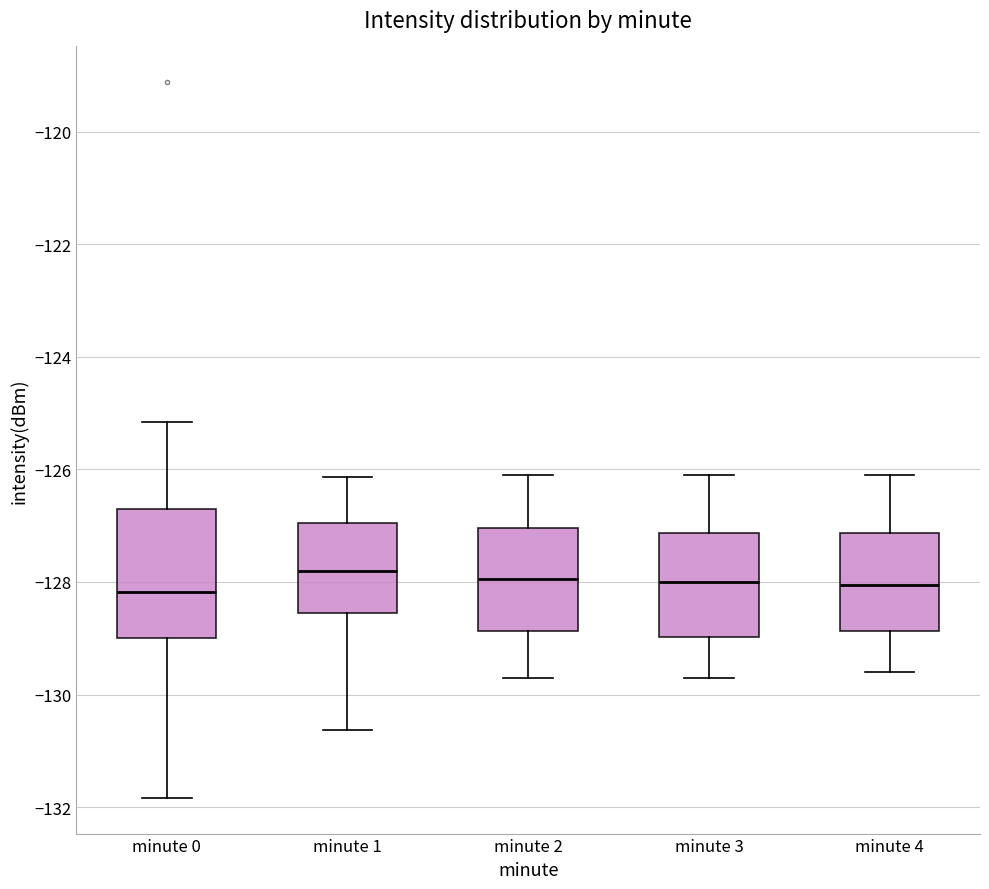

Reading left to right, transcribe this box plot: for each box, give where its median line is, the range the box spans, and where its two whiskers end, as read against the y-axis. The values are not printed on the chart, so give them approximately, as read against the axis.

minute 0: median -128.2, box -129.0 to -126.6, whiskers -131.8 to -125.2
minute 1: median -127.8, box -128.6 to -127.0, whiskers -130.6 to -126.2
minute 2: median -128.0, box -128.8 to -127.0, whiskers -129.6 to -126.0
minute 3: median -128.0, box -129.0 to -127.2, whiskers -129.6 to -126.0
minute 4: median -128.0, box -128.8 to -127.2, whiskers -129.6 to -126.0